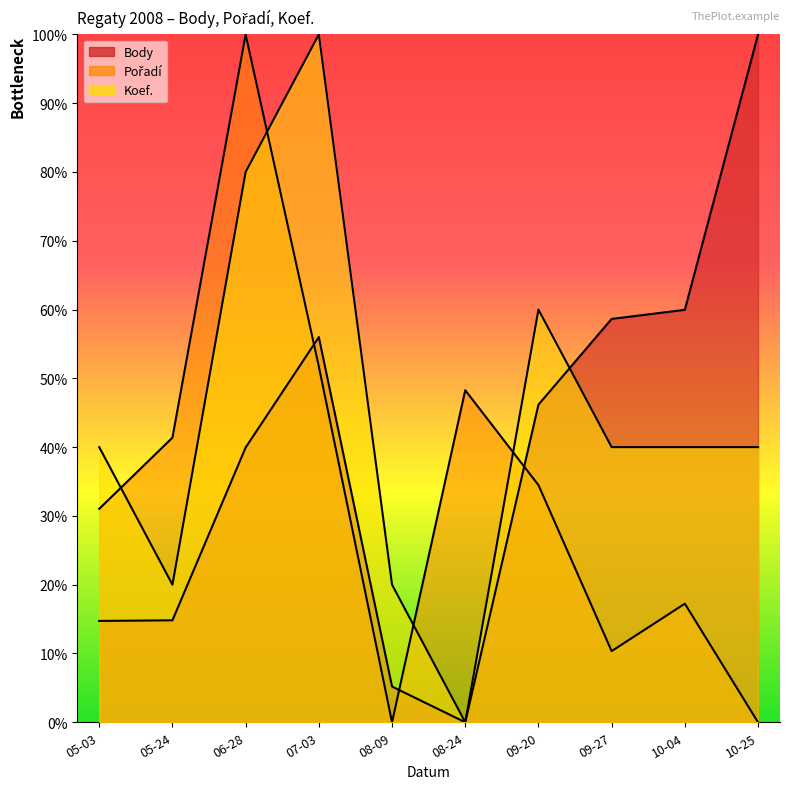

The value of Koef. at 09-27 is 13.7. True or false?

False